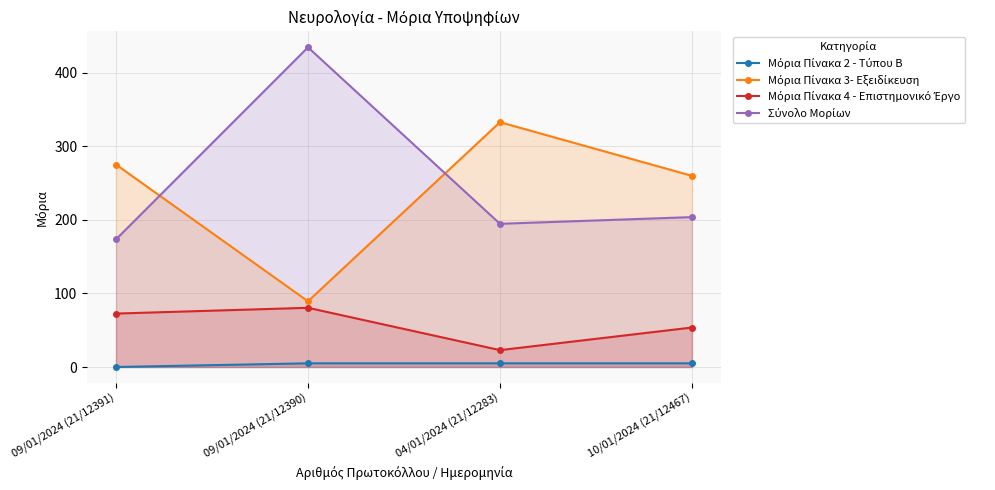

At how many categories does at least one series exceed 68?

4